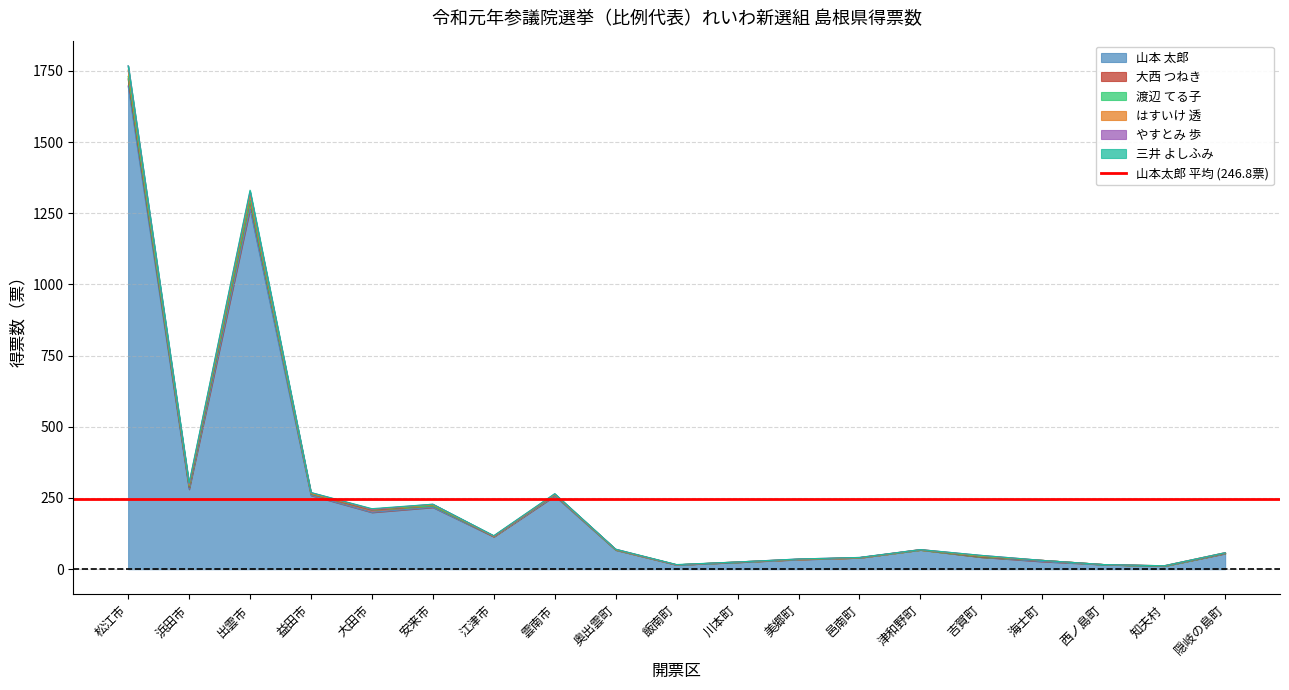

At which label does 山本 太郎 reach its peak?

松江市